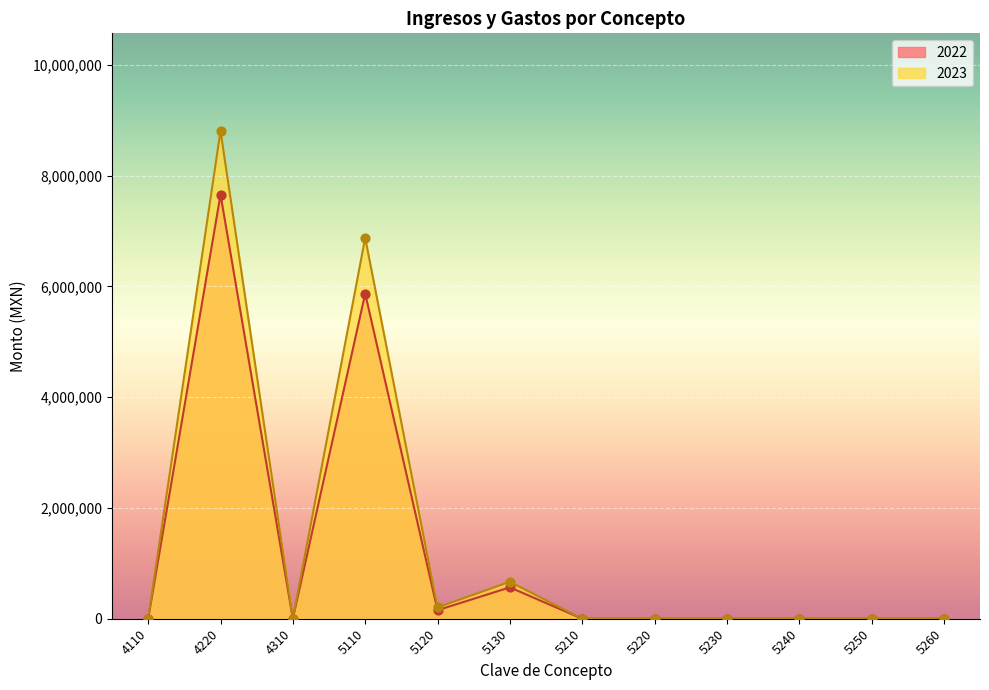

Is the value of 2023 at 5210 greater than the value of 2022 at 5250?

No